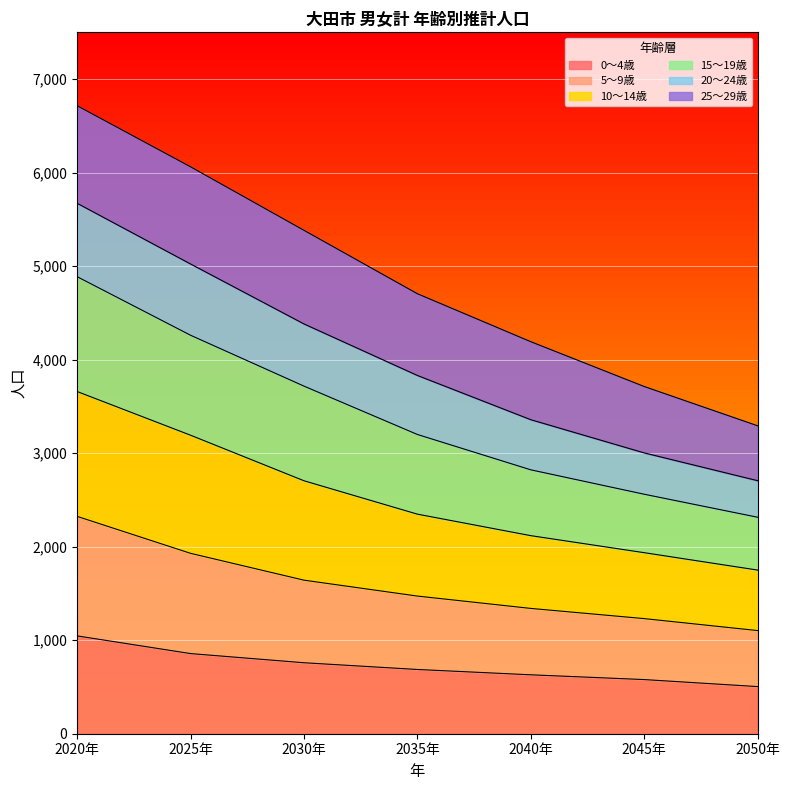

What is the label of the 2nd point from the right?

2045年